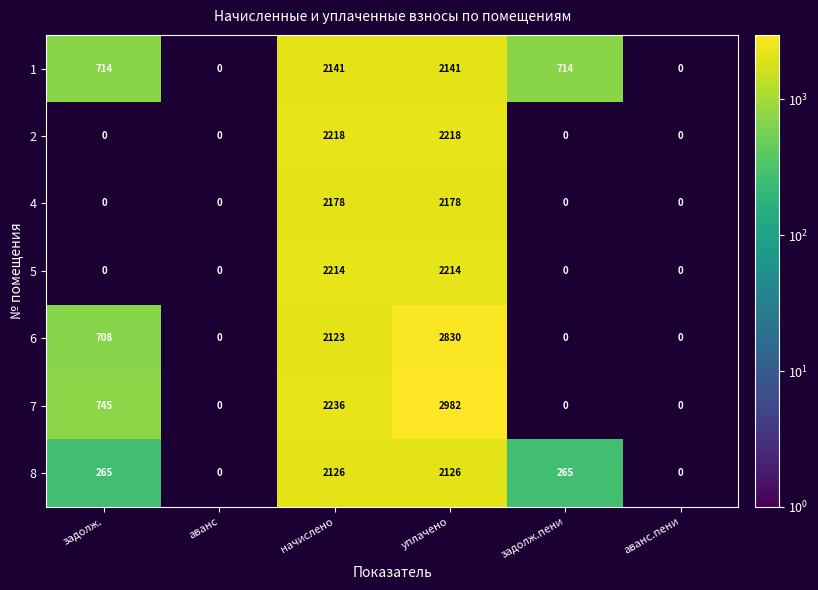

Which series changed the most between начислено and уплачено?

7